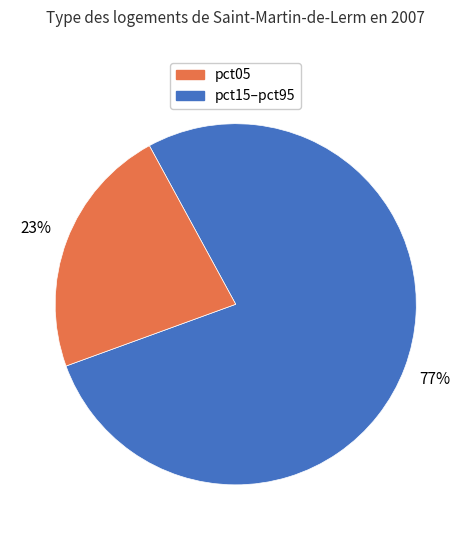

To the nearest percent, what is the average slice percentage?

50%